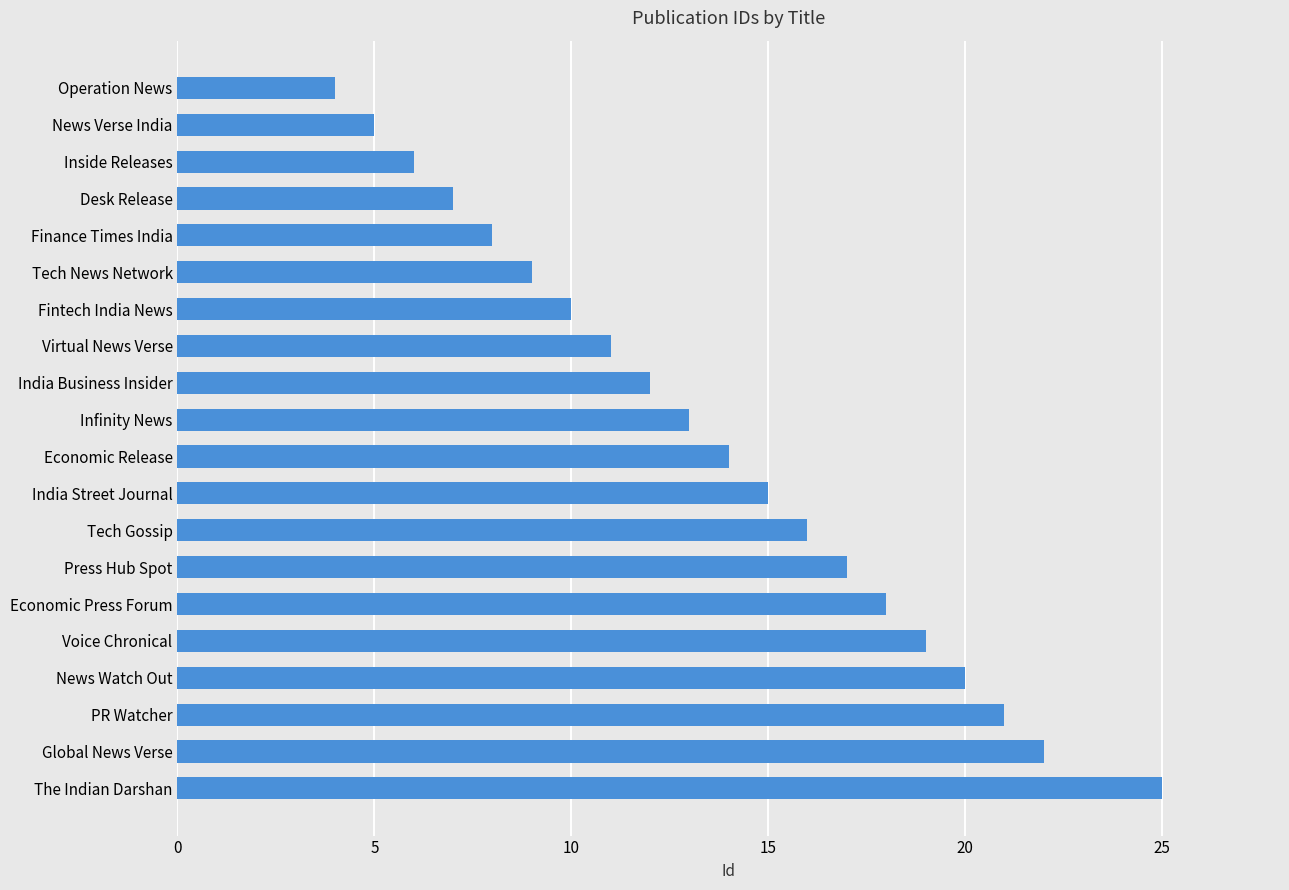

Rank the categories by value from lowest to highest.

Operation News, News Verse India, Inside Releases, Desk Release, Finance Times India, Tech News Network, Fintech India News, Virtual News Verse, India Business Insider, Infinity News, Economic Release, India Street Journal, Tech Gossip, Press Hub Spot, Economic Press Forum, Voice Chronical, News Watch Out, PR Watcher, Global News Verse, The Indian Darshan